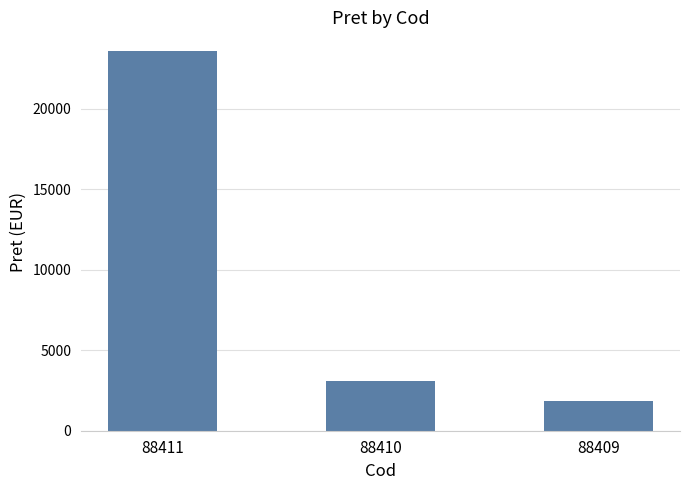

True or false: the data shows 5269.8 at 88410.

False